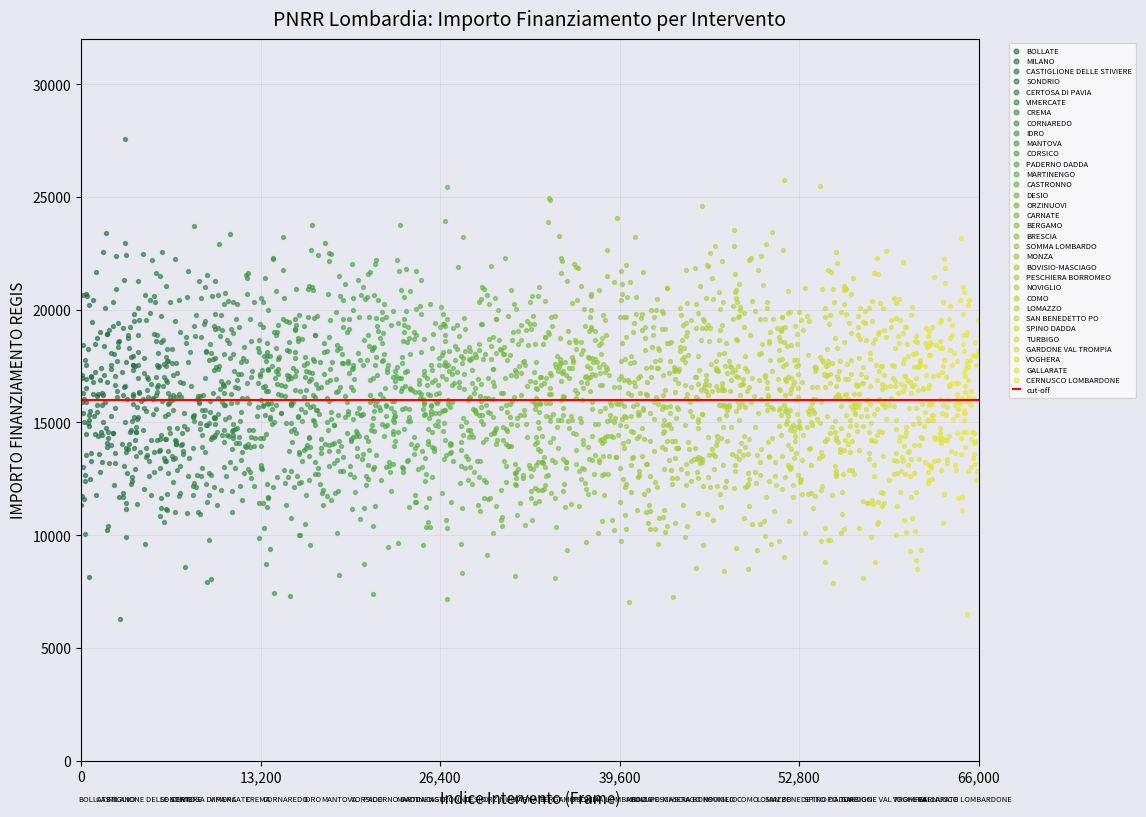

Which series contains the highest Y value?

MILANO